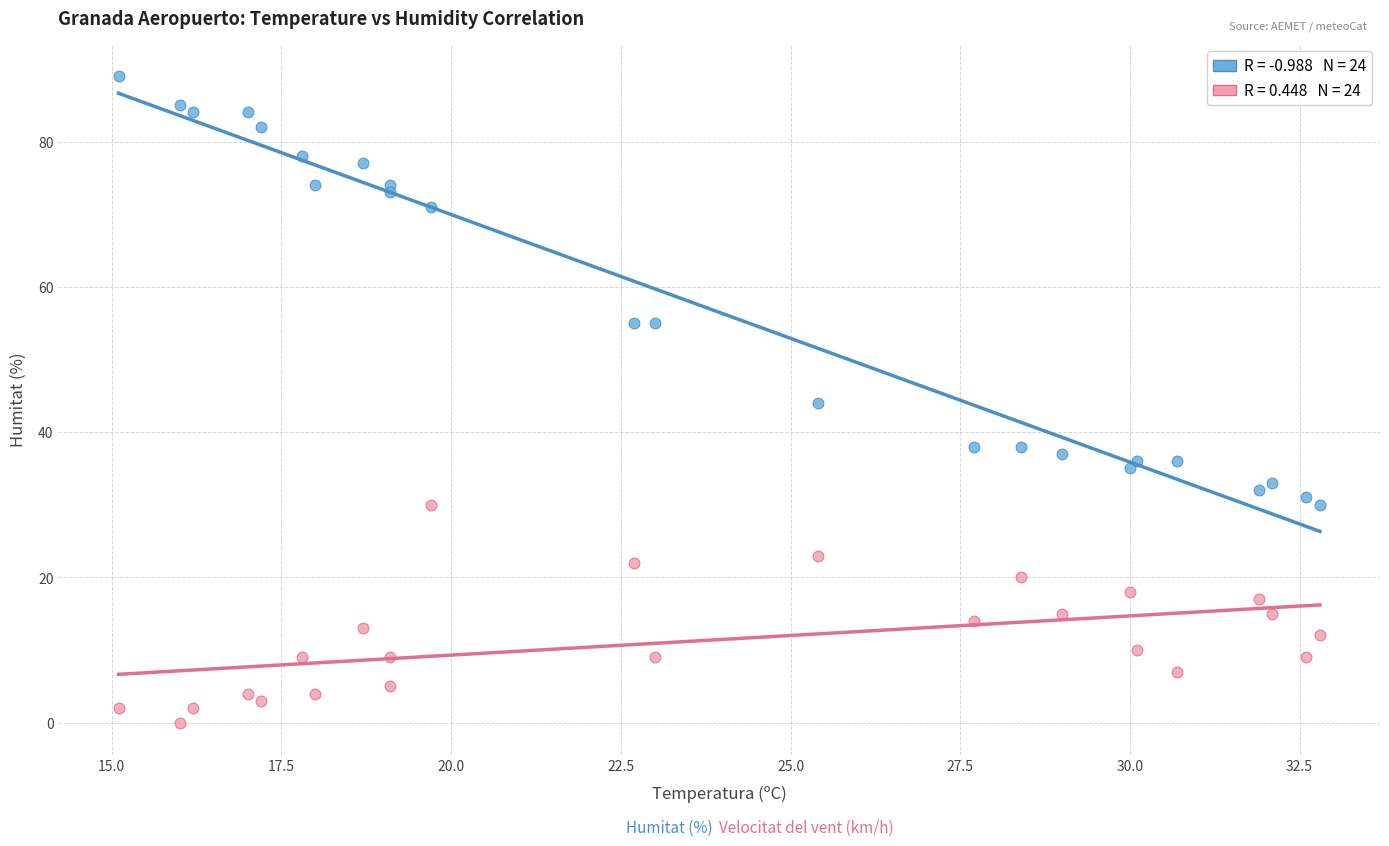

Across all data points, what is the range of Y values (max minus min)?

89